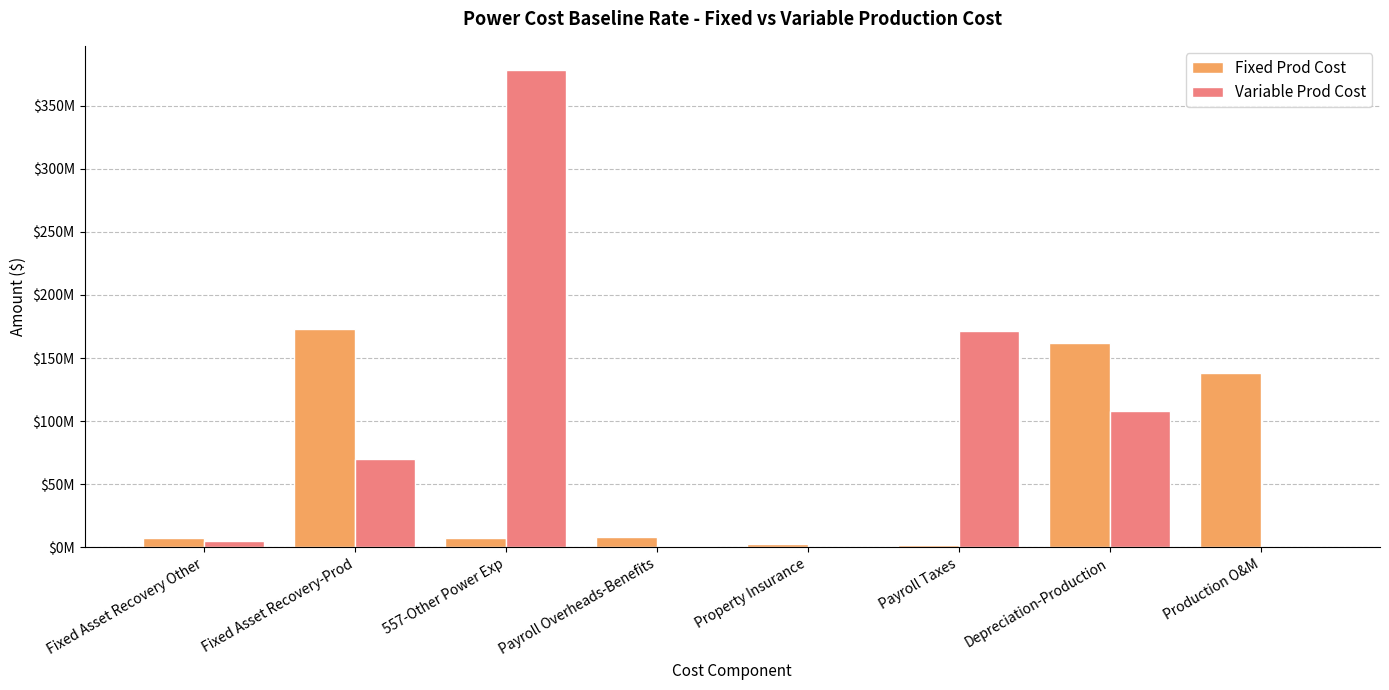

At 557-Other Power Exp, list the series in order from largest to smallest.

Variable Prod Cost, Fixed Prod Cost